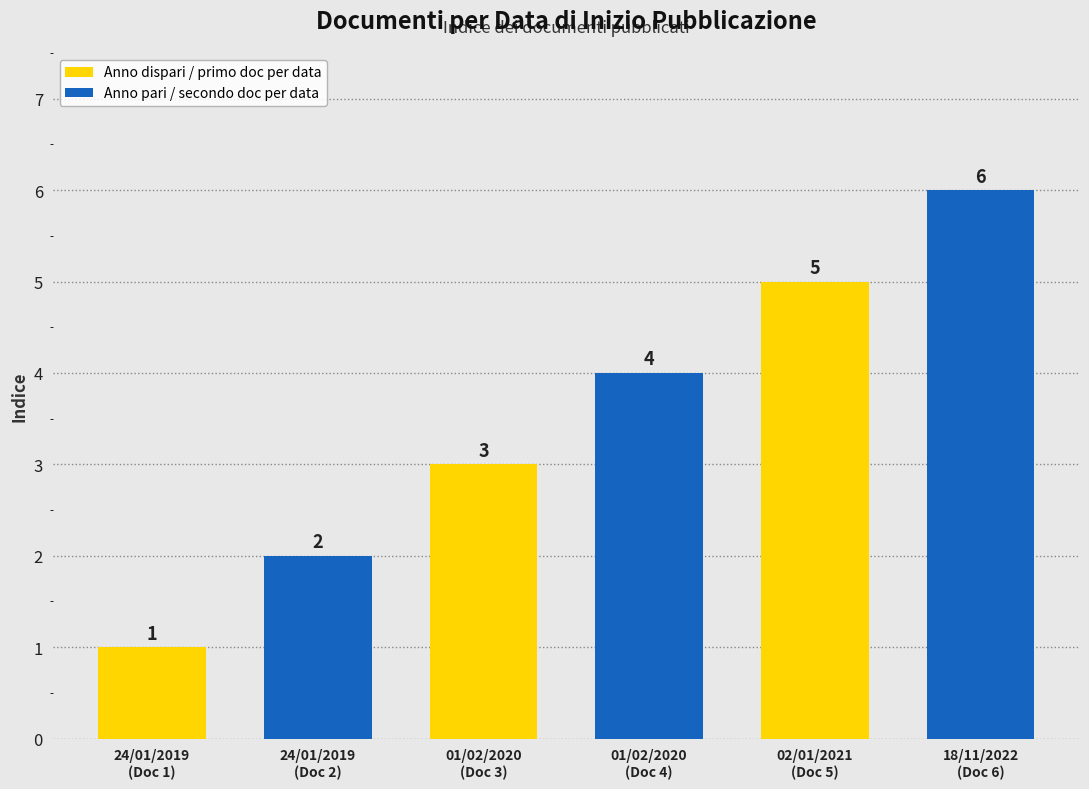

Reading left to right, list all the values displayed in this chart.

1	2	3	4	5	6